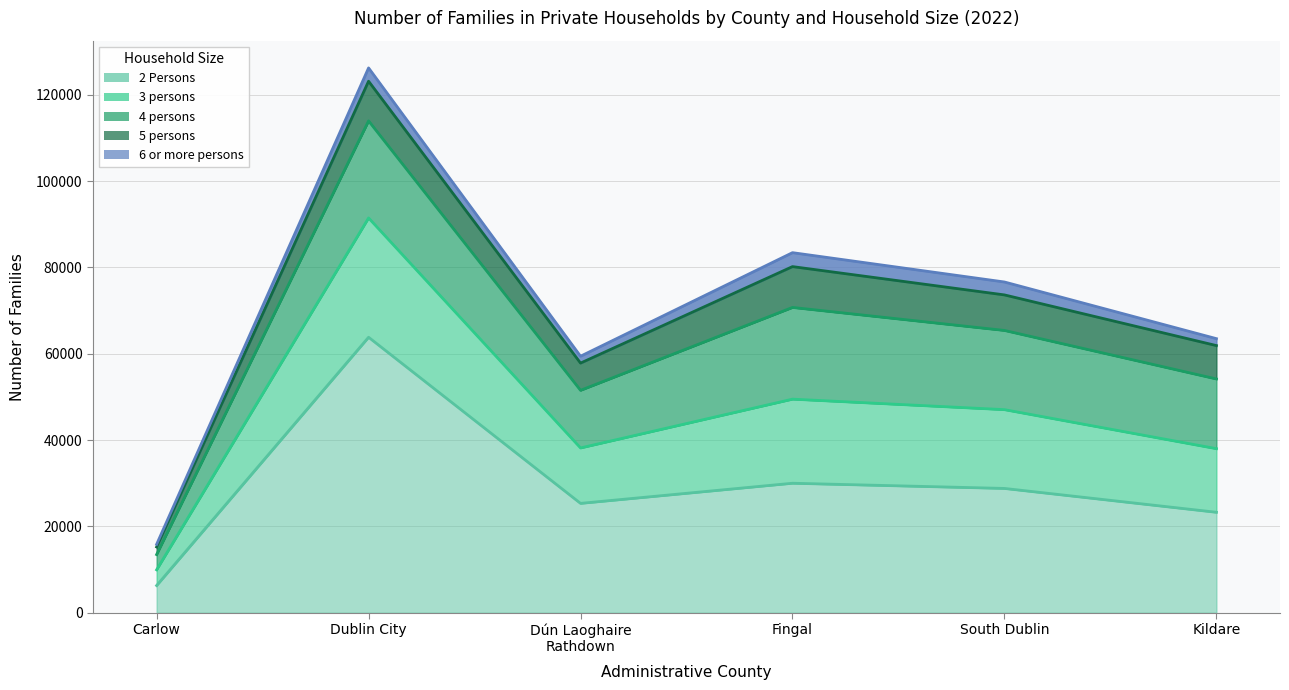

What are all the series names shown in the legend?

2 Persons, 3 persons, 4 persons, 5 persons, 6 or more persons